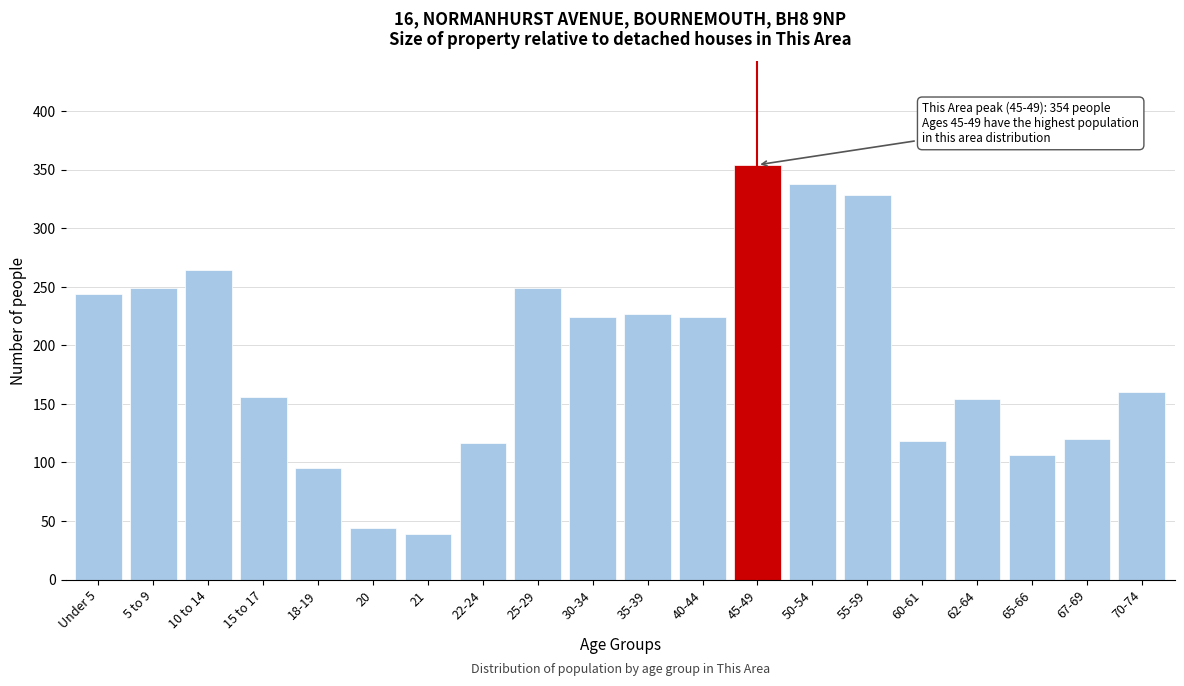

What is the sum of all values?

3810